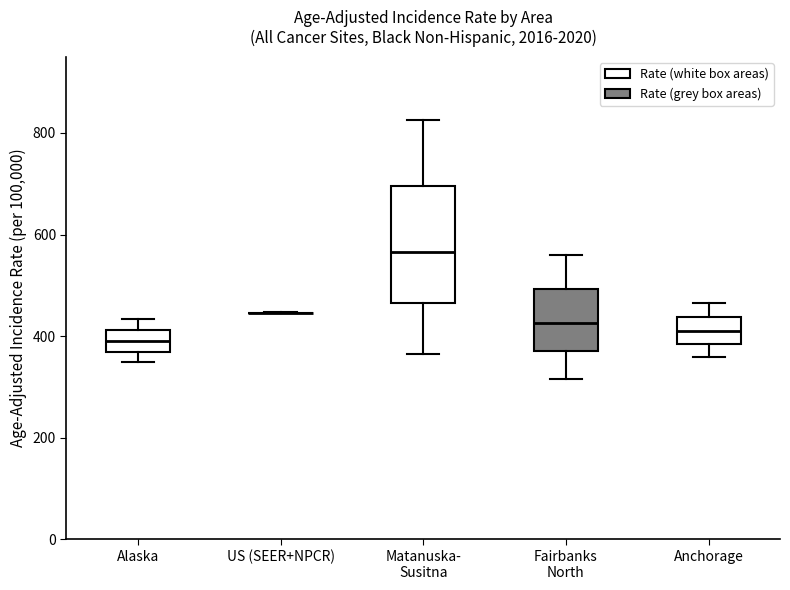

Which box is the tallest, from its lower edge to its upper edge?

Matanuska- Susitna